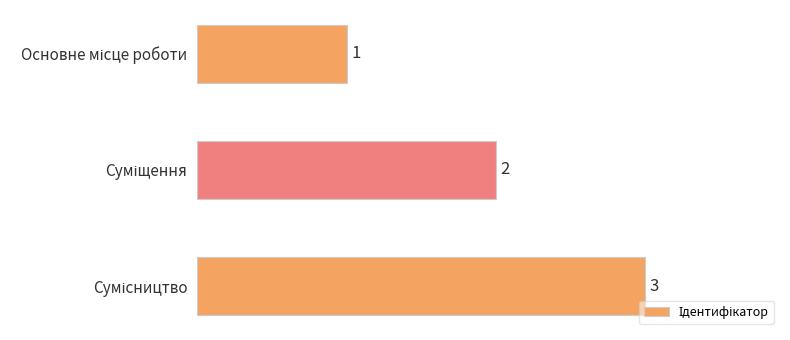

How many values are between 1 and 3?

3